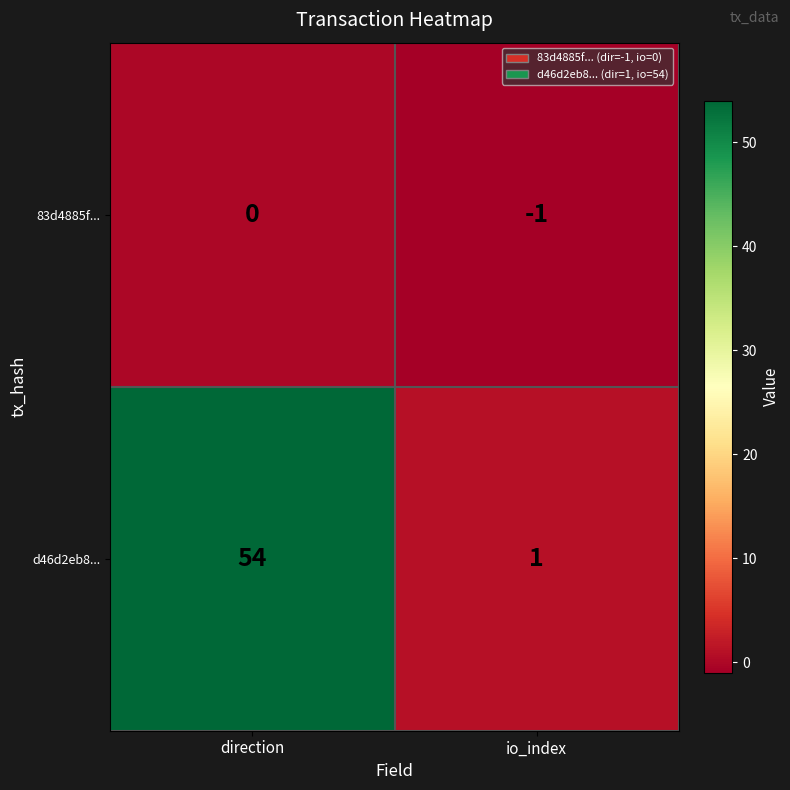

What is the average value of the d46d2eb8... series?

28